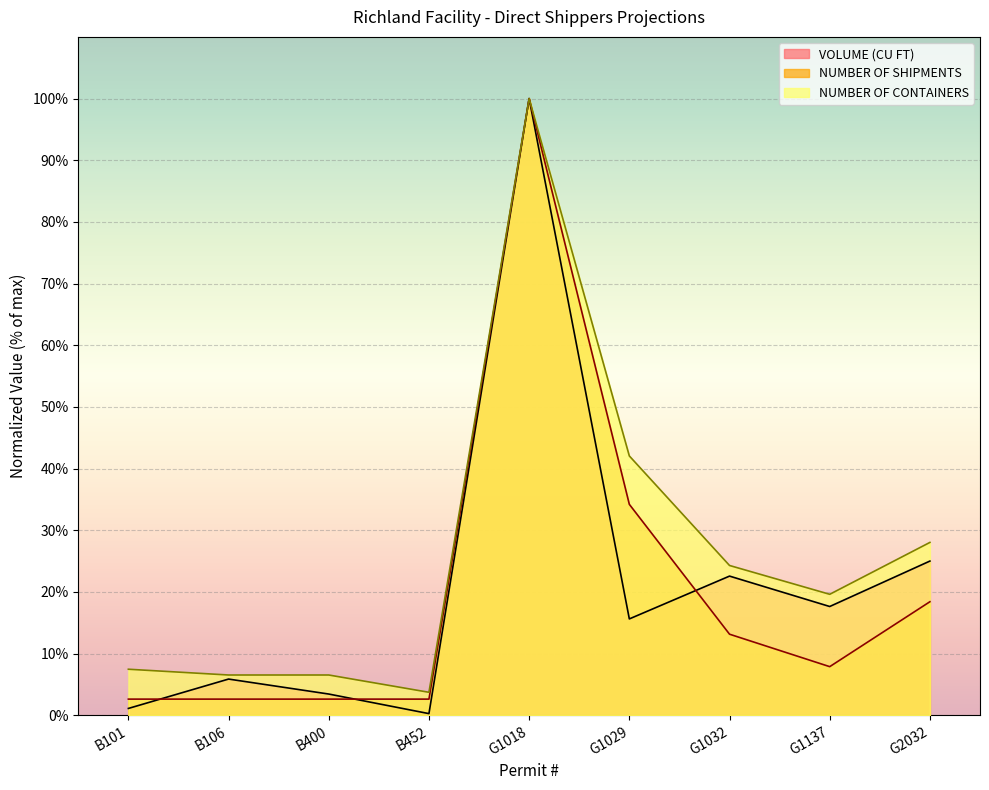

Which series has the largest range (max minus min)?

VOLUME (CU FT)